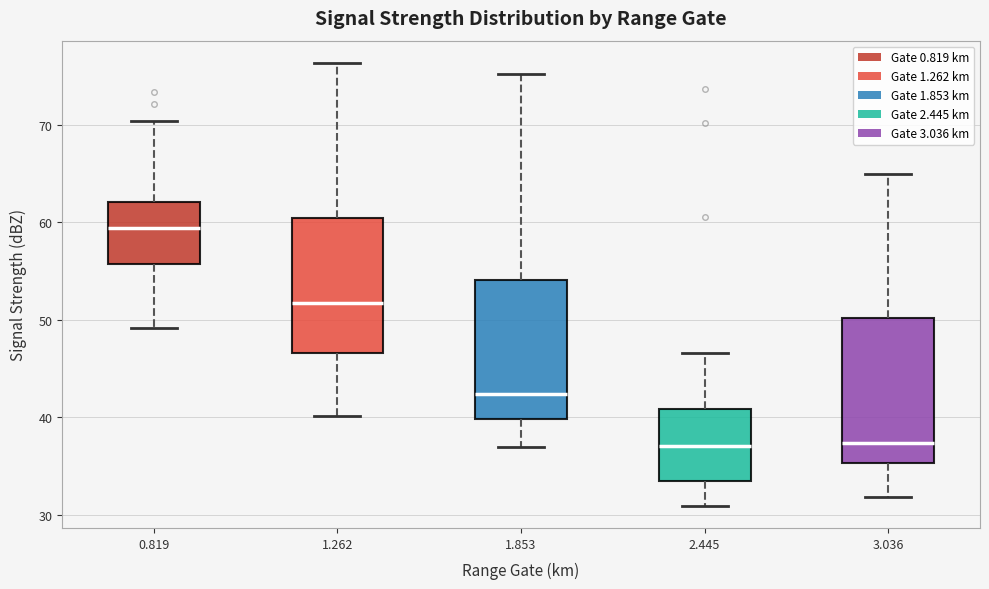

Where is the upper edge of the box at x = 0.819 on the y-axis? The values are not printed on the chart, so give them approximately, as read against the axis.

62